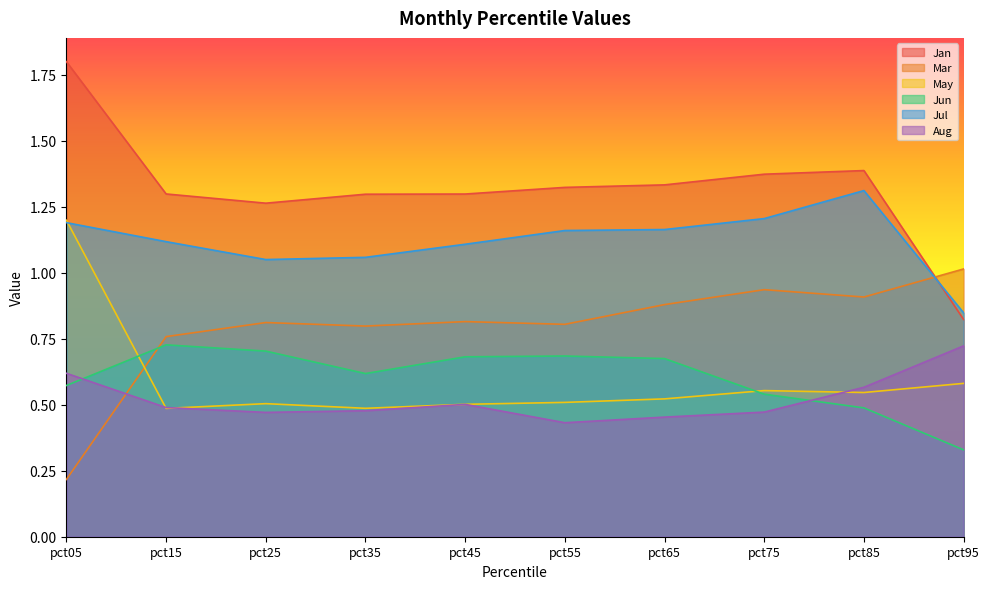

How many values in the Jan series exceed 1?

9